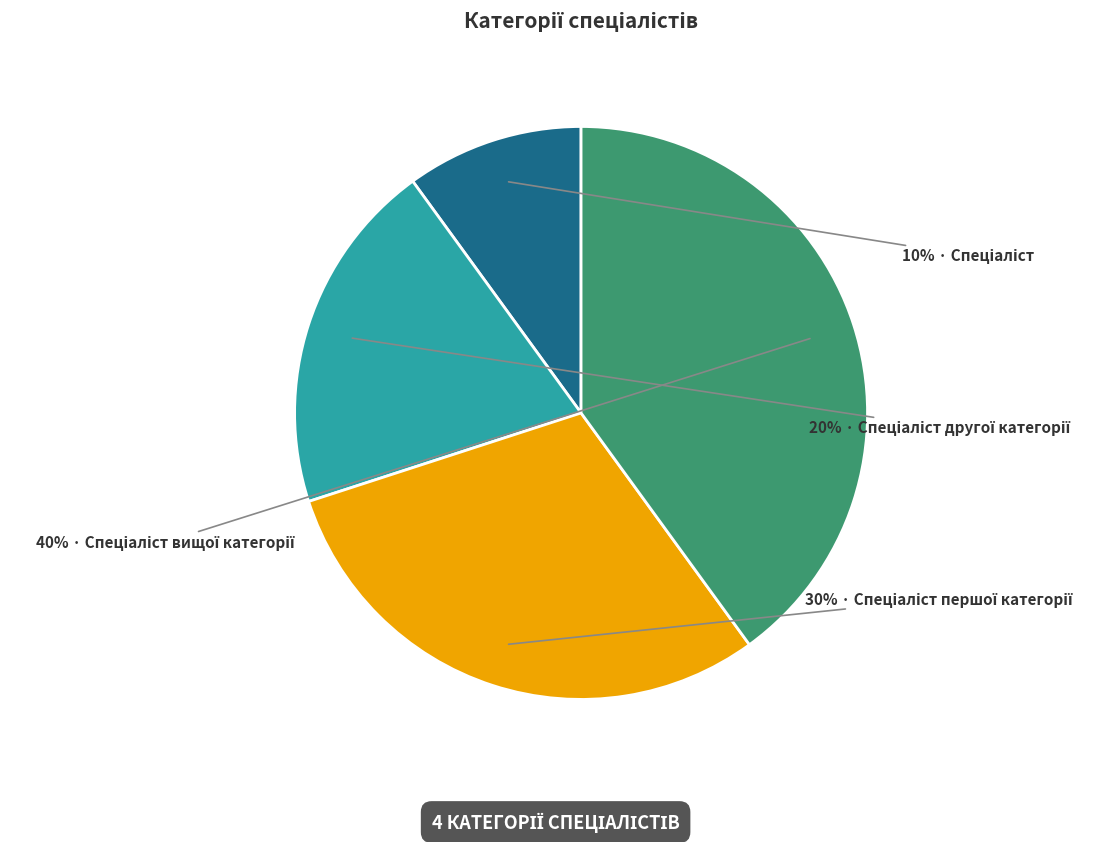

To the nearest percent, what is the average slice percentage?

25%